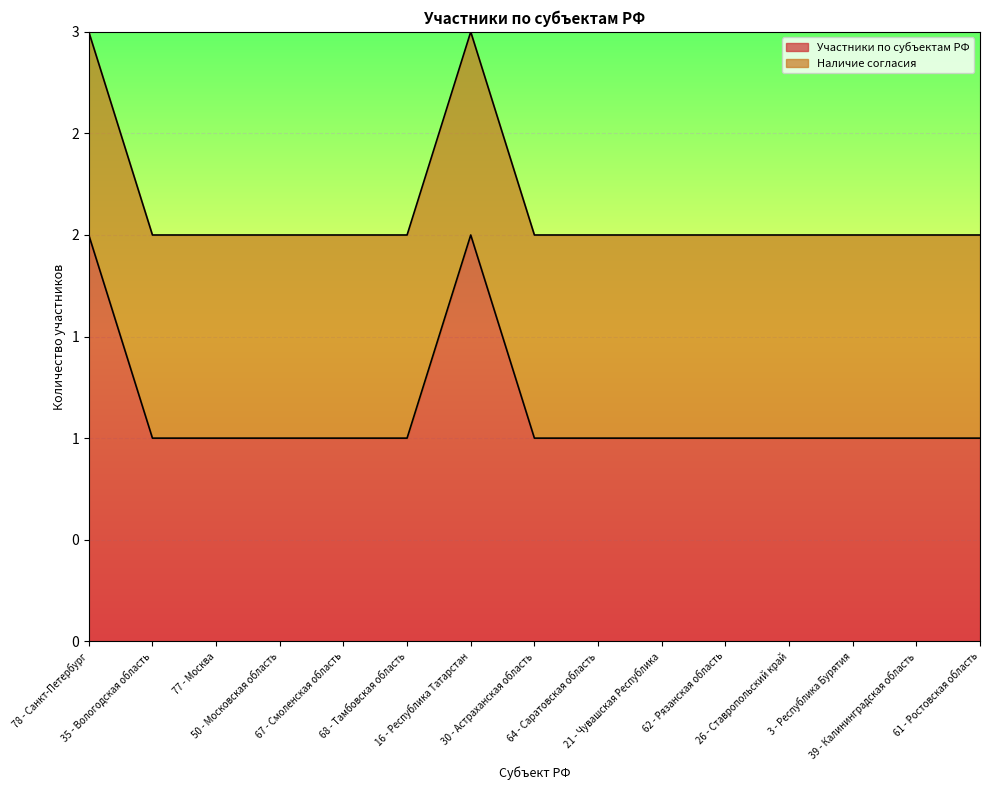

Count the number of values greater than 1.

2